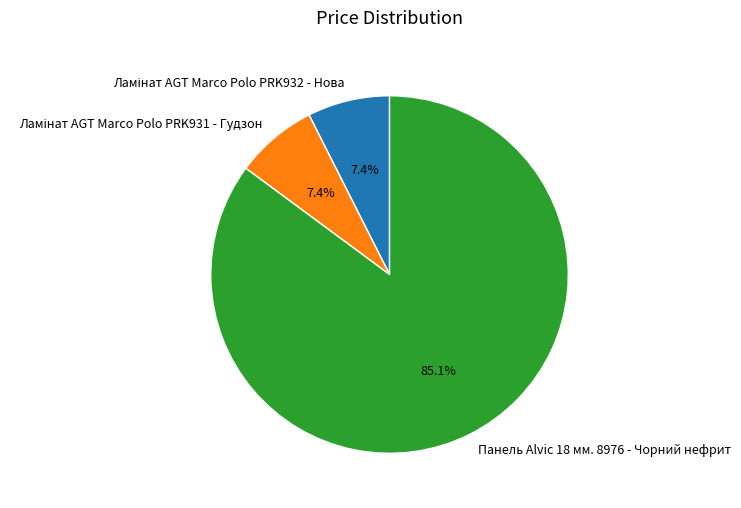

Count the number of slices in the pie.

3